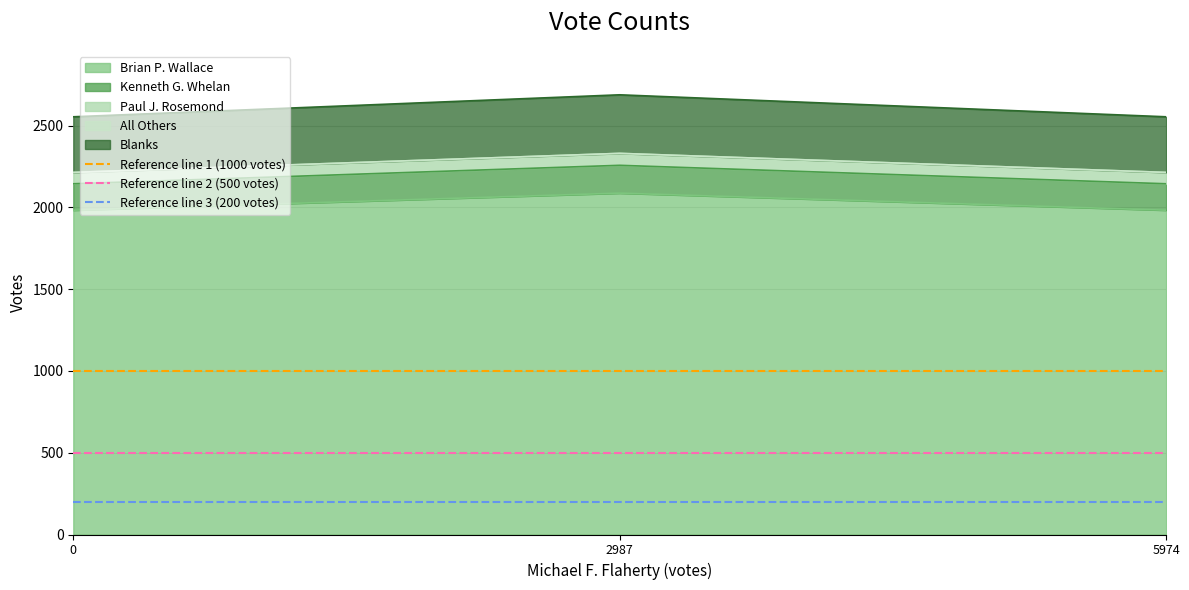

True or false: Reference line 2 (500 votes) has a value of 500 at 0.

True